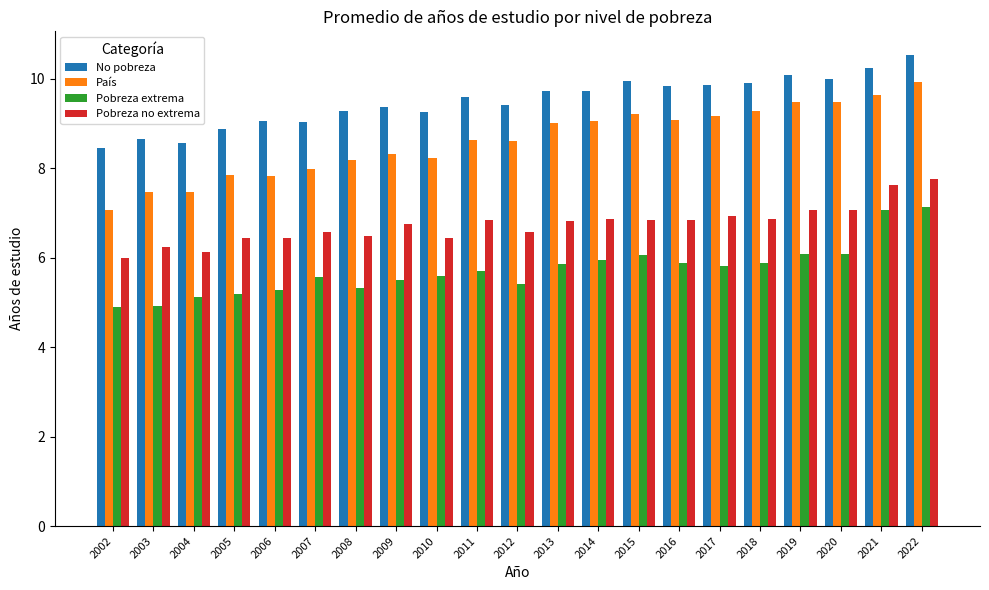

What is the difference between the second highest and minimum values in the País series?

2.6